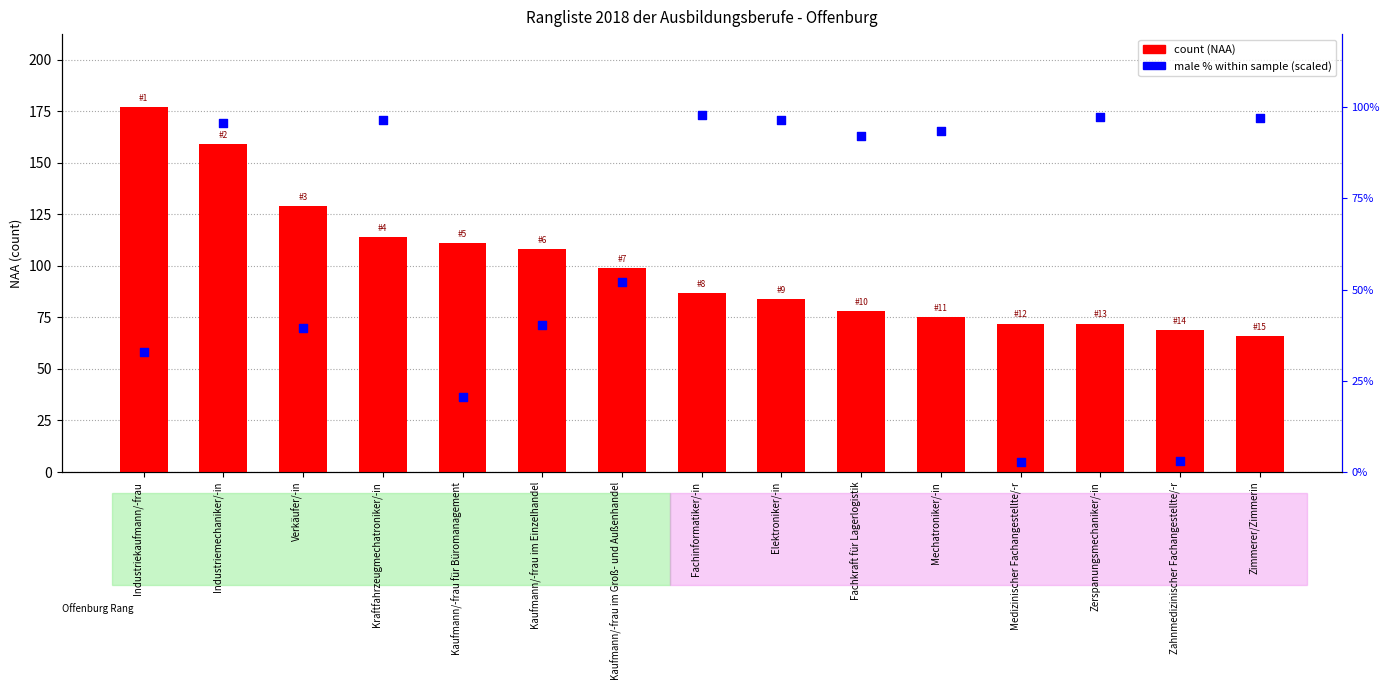

Which series reaches the minimum Y coordinate?

male % (scaled)